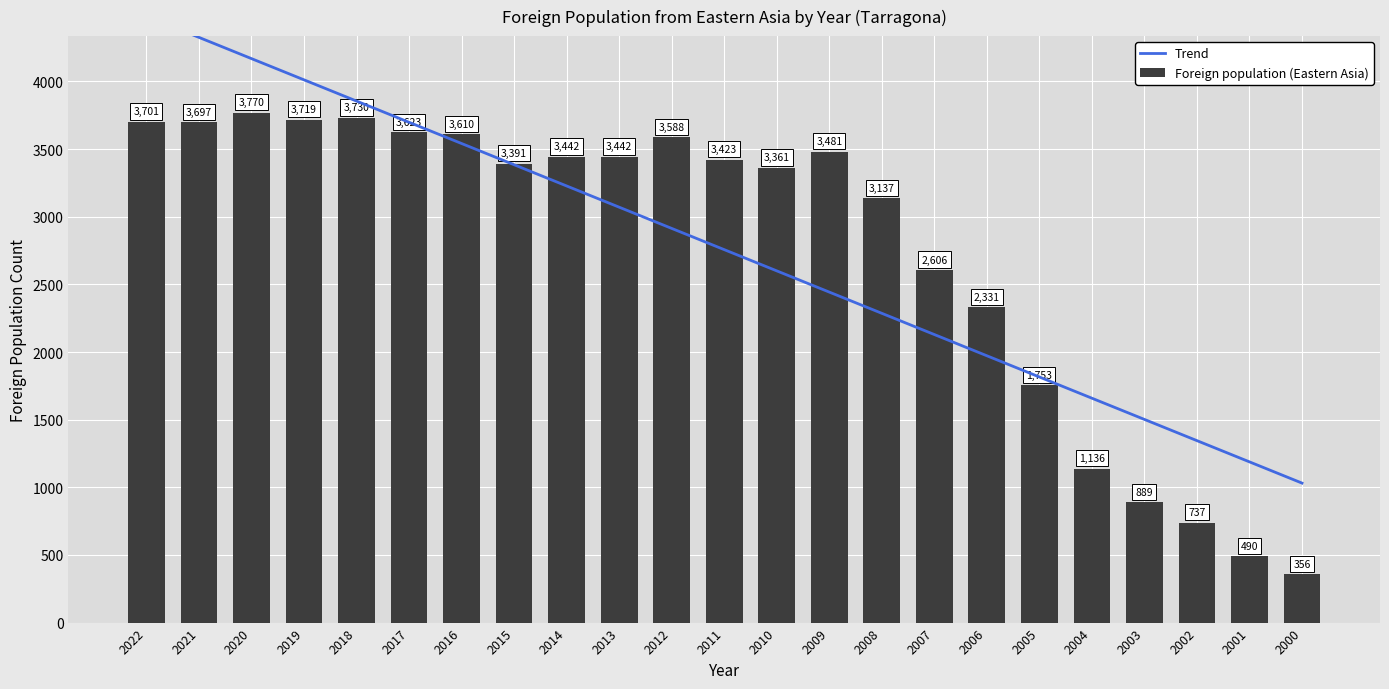

At how many categories does at least one series exceed 2780?

15